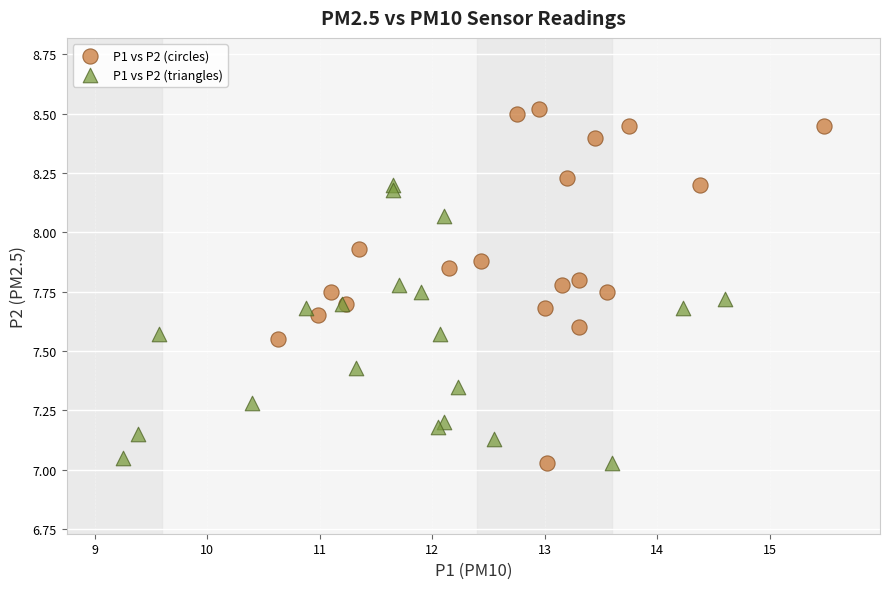

Which series has the widest spread of Y values?

P1 vs P2 (circles)